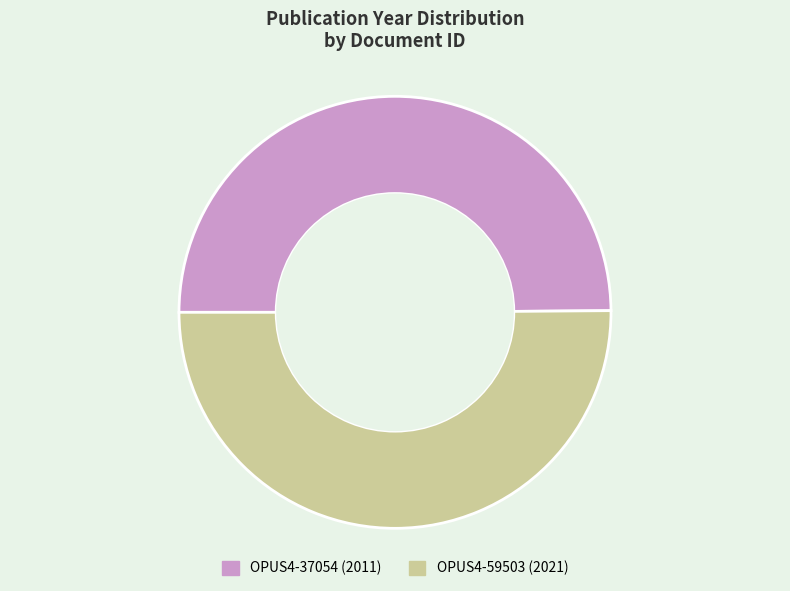

Is it true that OPUS4-37054 is 61% of the pie?

False